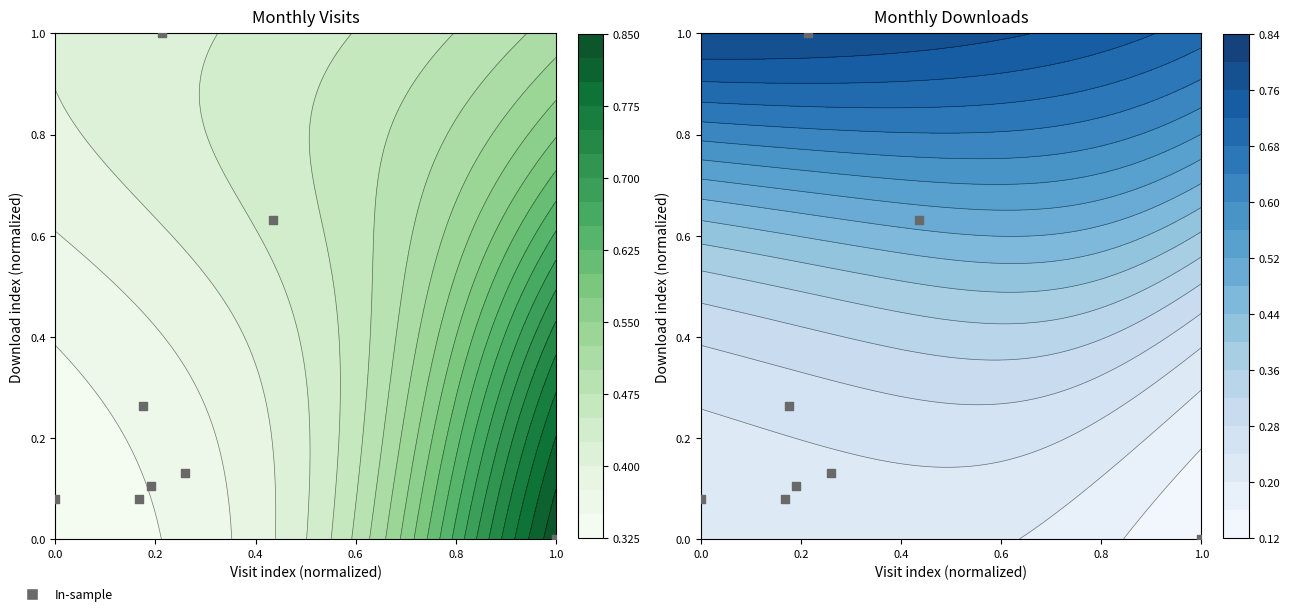

The value at 0.8 is 0.2. True or false?

False